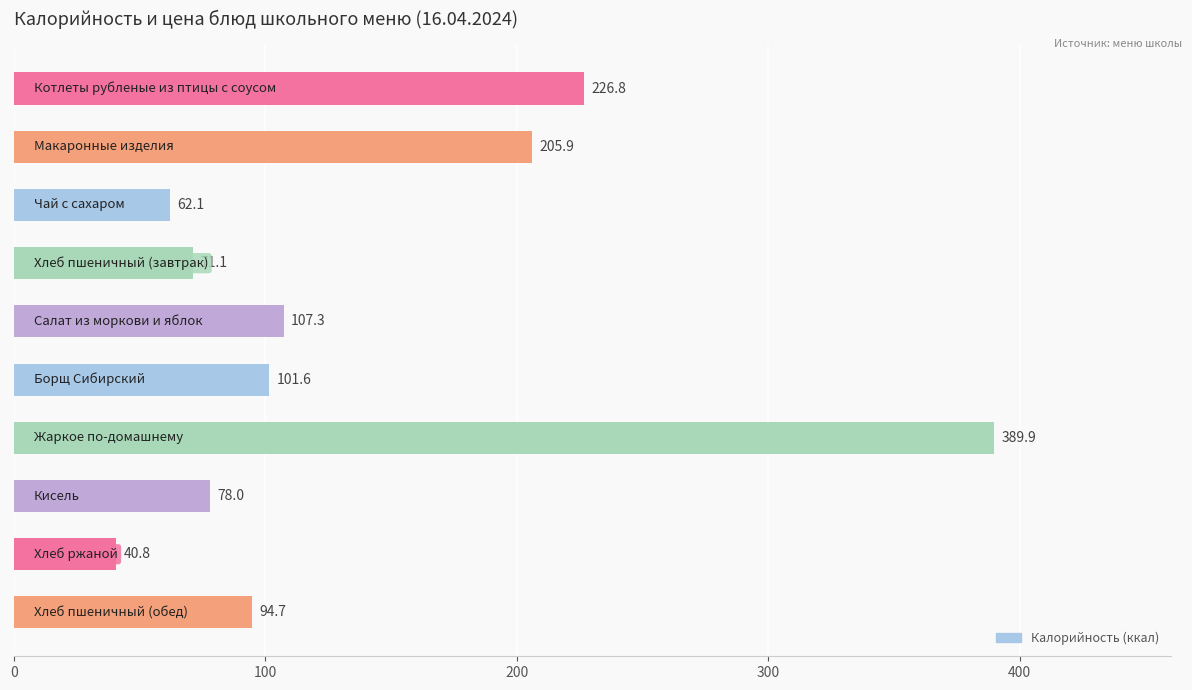

What is the value of the 3rd bar from the top?

62.1